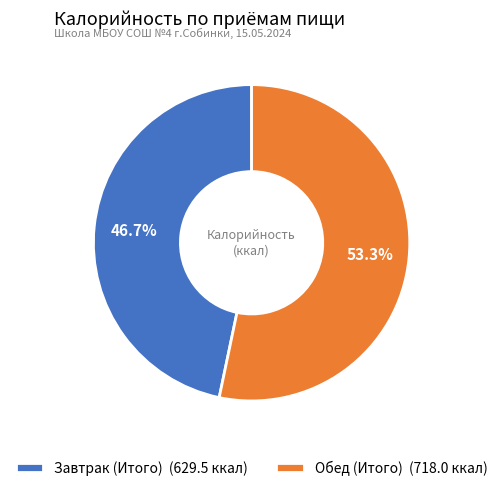

Rank the categories by value from lowest to highest.

Завтрак (Итого), Обед (Итого)